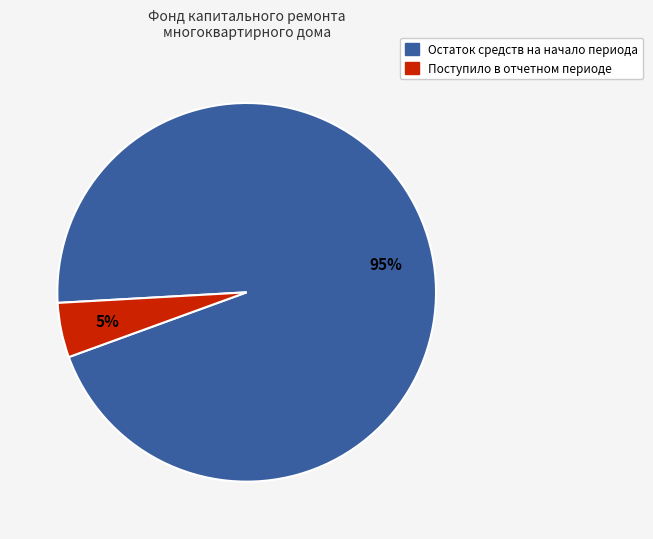

Count the number of slices in the pie.

2